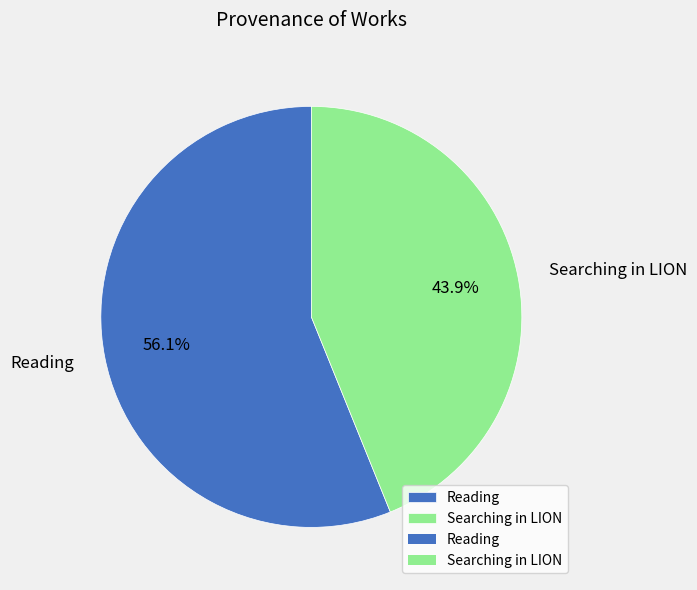

To the nearest percent, what percentage of the pie is Reading?

56%